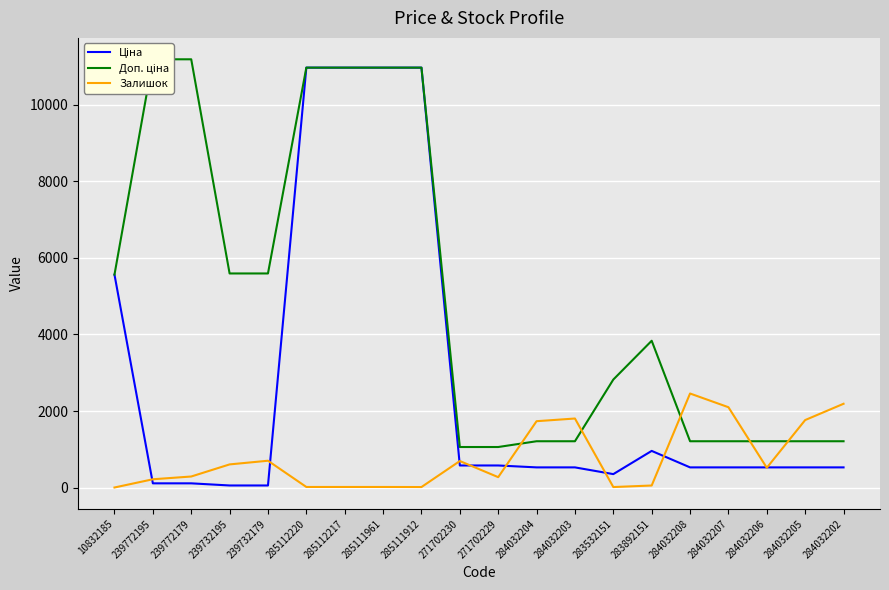

What is the highest value of the Ціна series?

10964.4